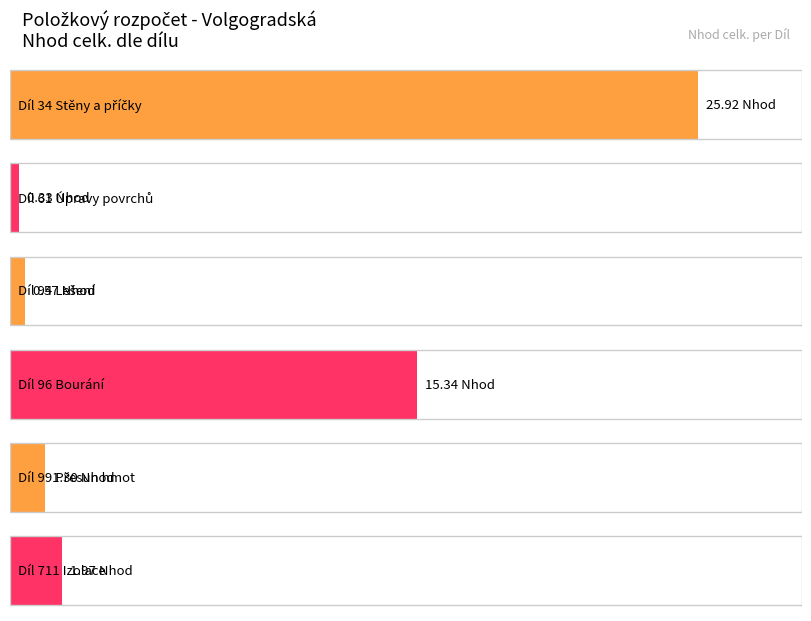

Reading left to right, what are all the values shown in this chart?

25.9	0.3	0.6	15.3	1.3	2.0